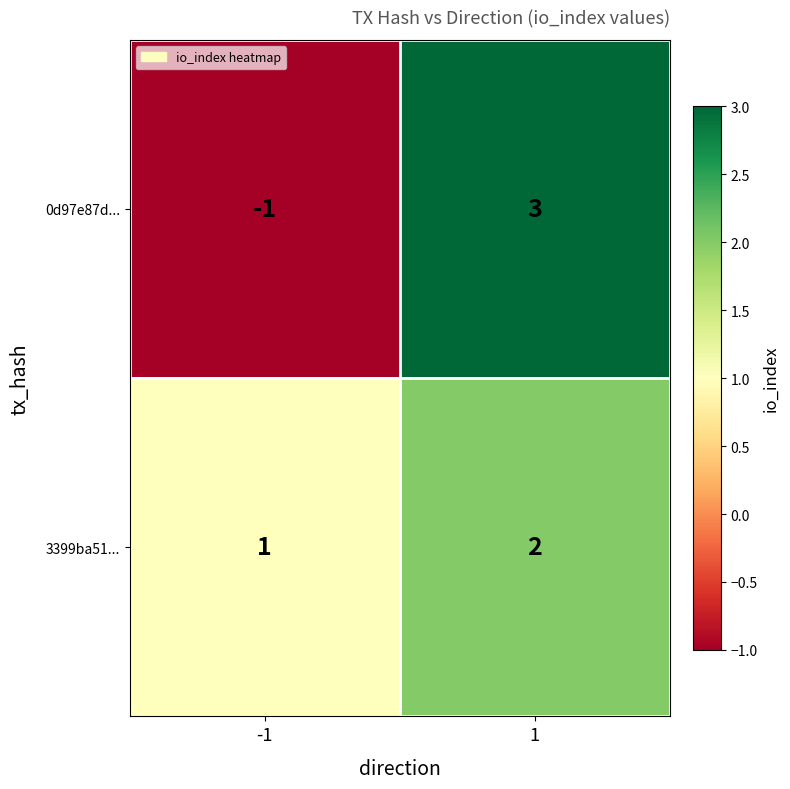

What is the difference between the highest and lowest values at -1?

2